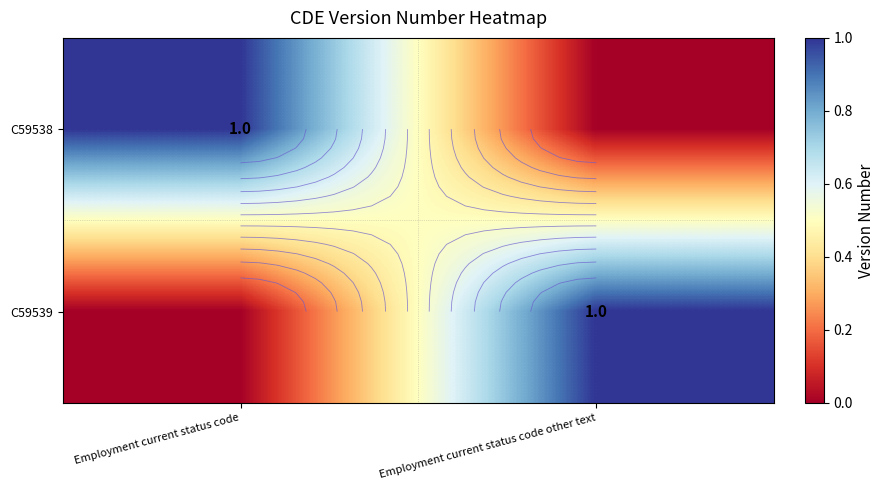

How many data points in C59538 are less than 1?

1